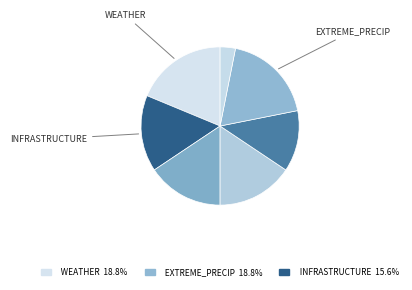

Which slice is the largest?

WEATHER